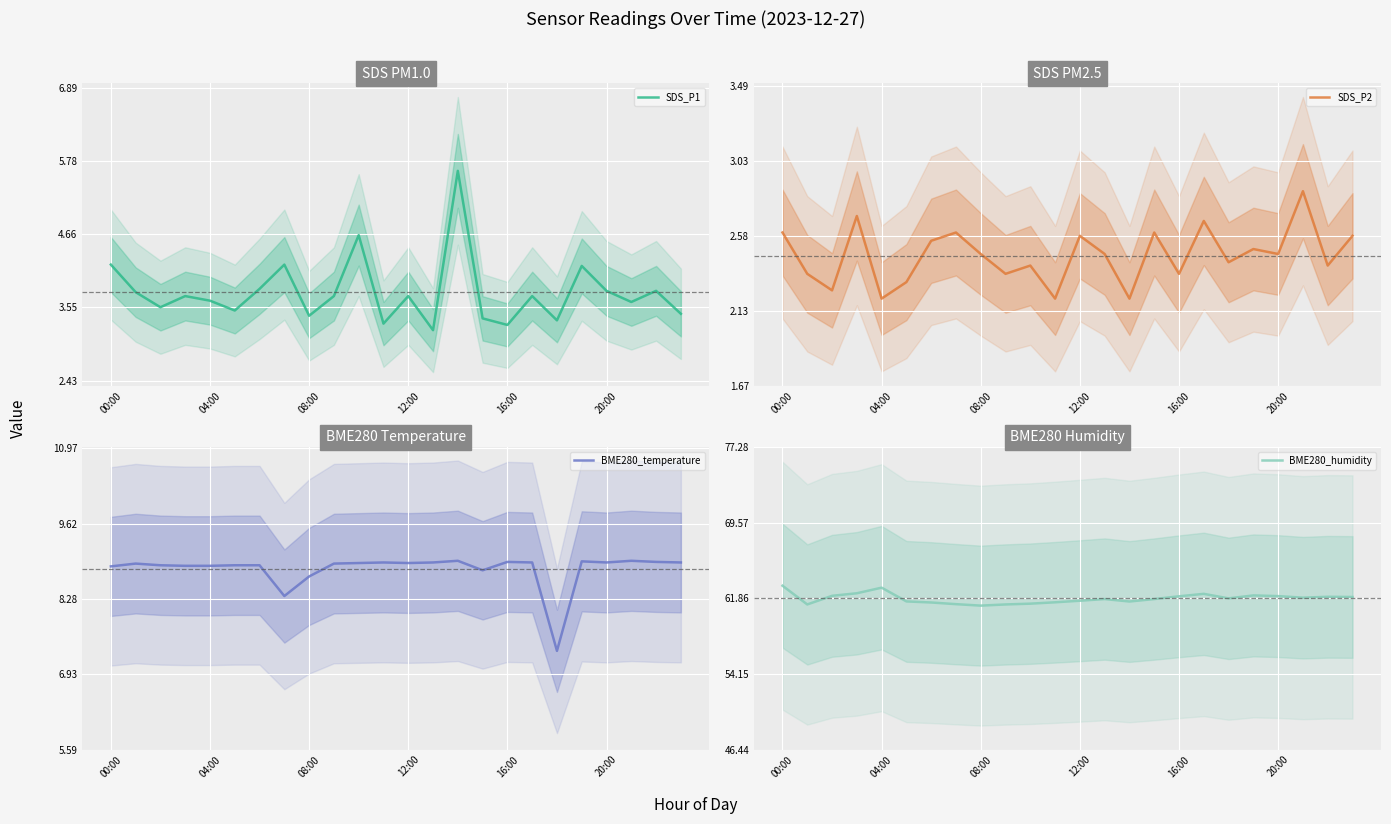

How many interior local valleys does the BME280_humidity series have?

5